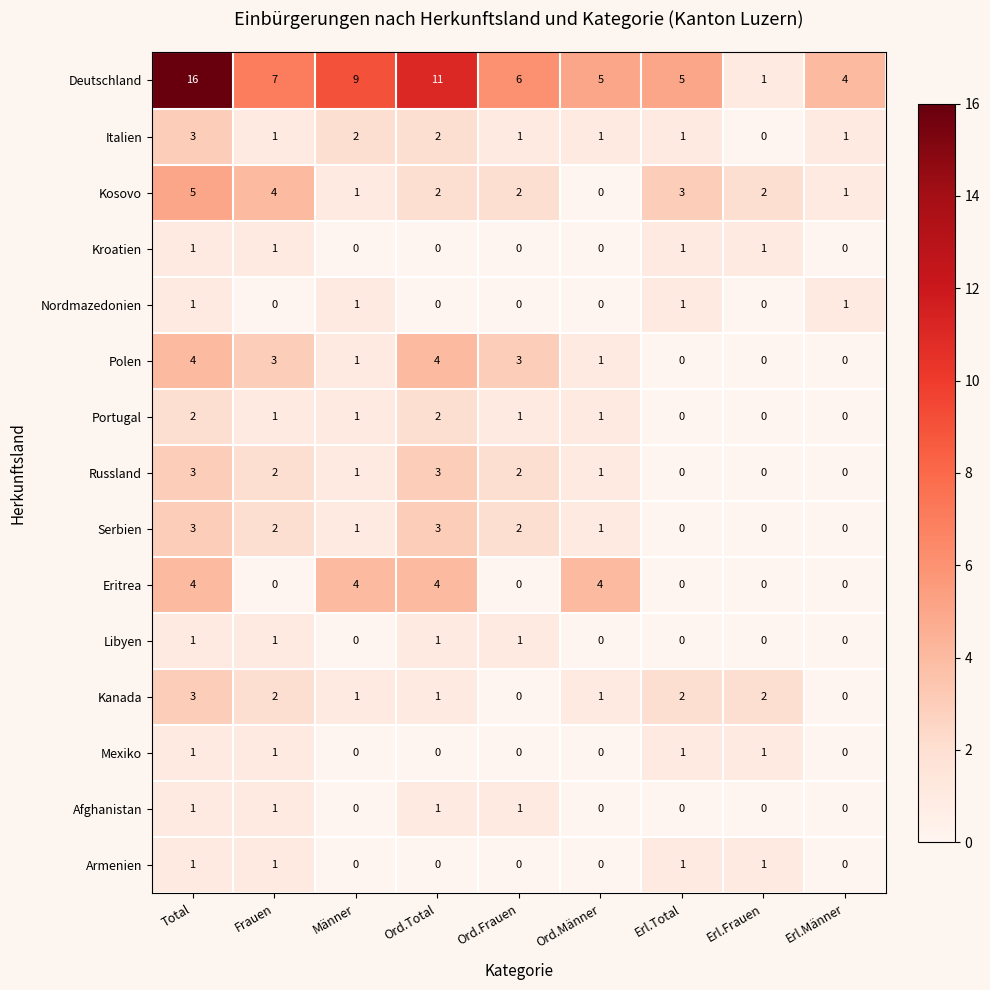

What is the difference between the Deutschland values at Ord.Frauen and Ord.Total?

5